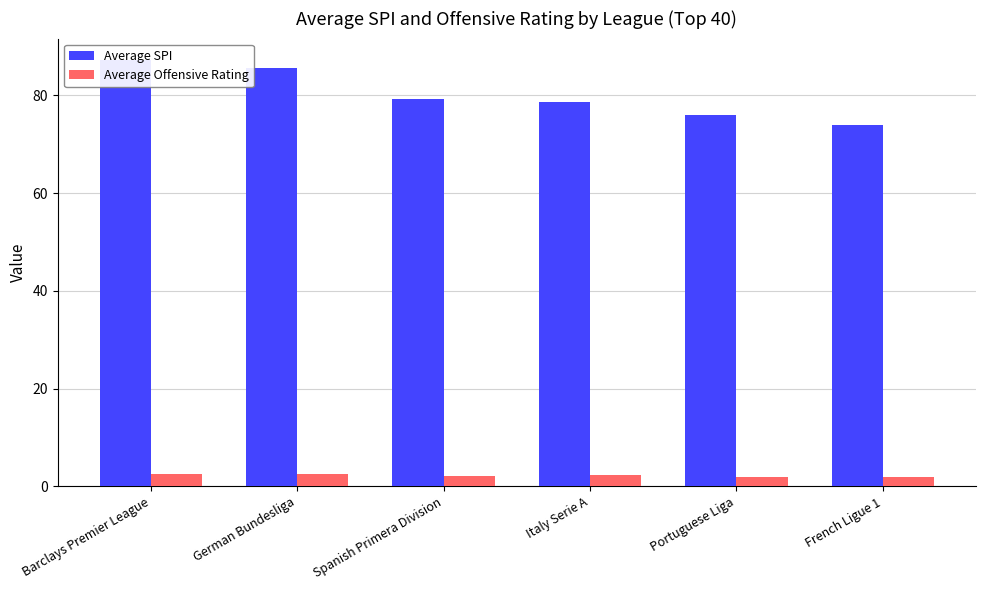

List the series in order of their overall mean, highest first.

Average SPI, Average Offensive Rating